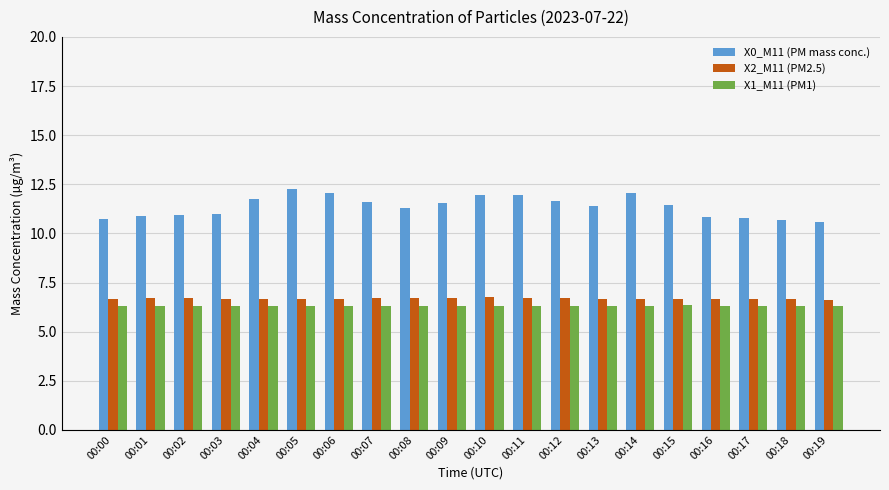

Which series has the largest range (max minus min)?

X0_M11 (PM mass conc.)